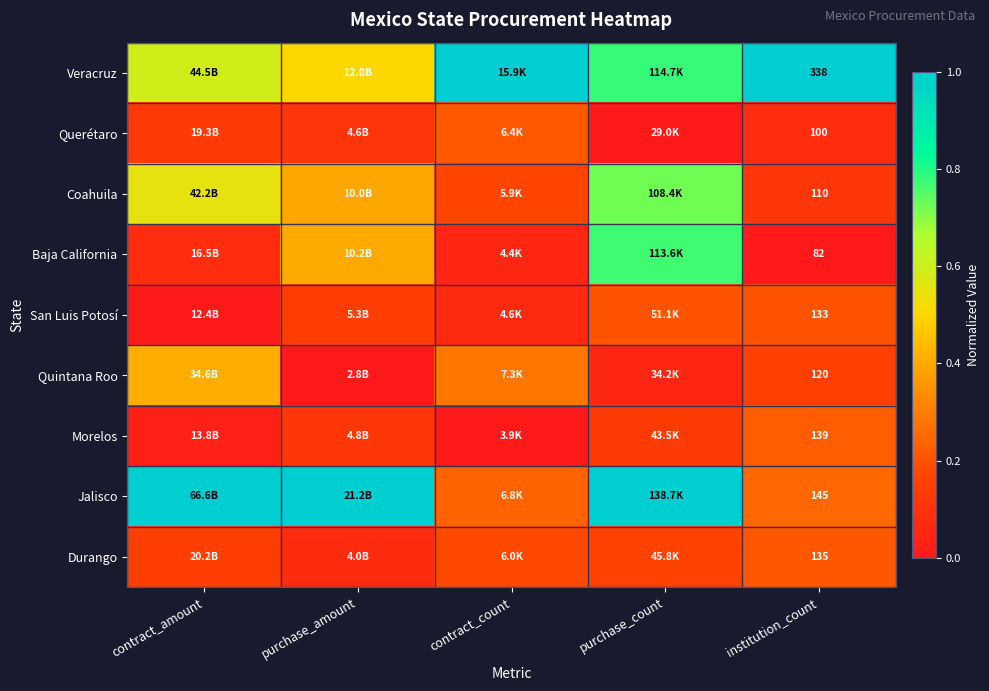

The value of Querétaro at contract_amount is 0.1. True or false?

True